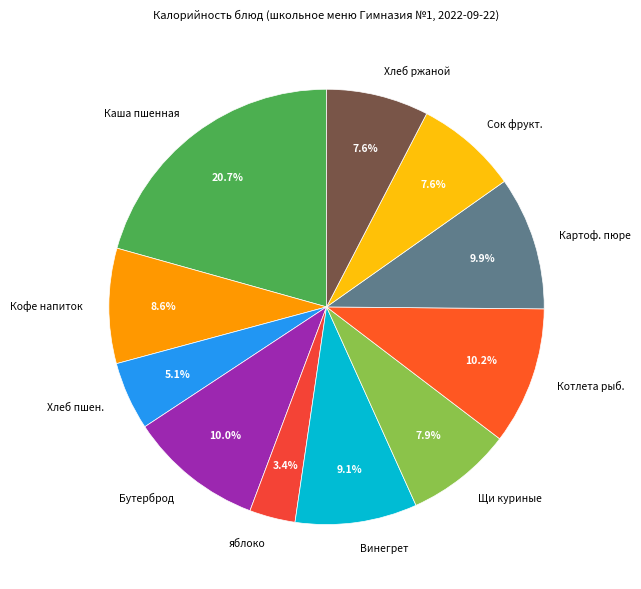

Does any single category account for the majority?

No